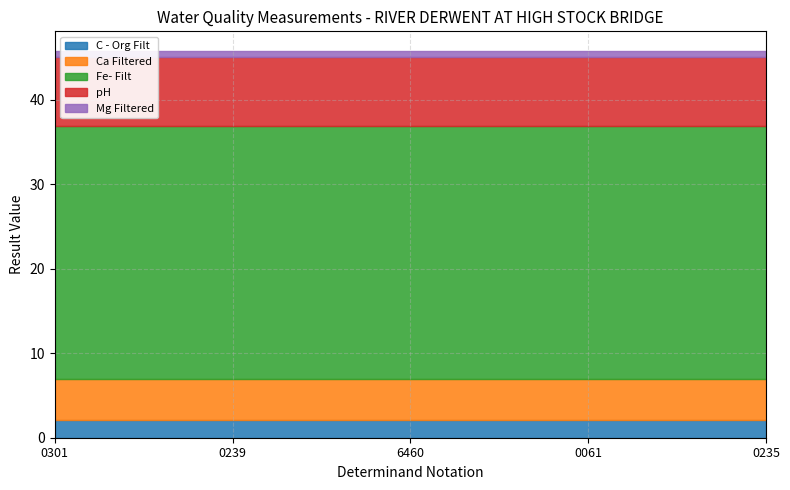

What is the total value across all series at 0239?

45.8